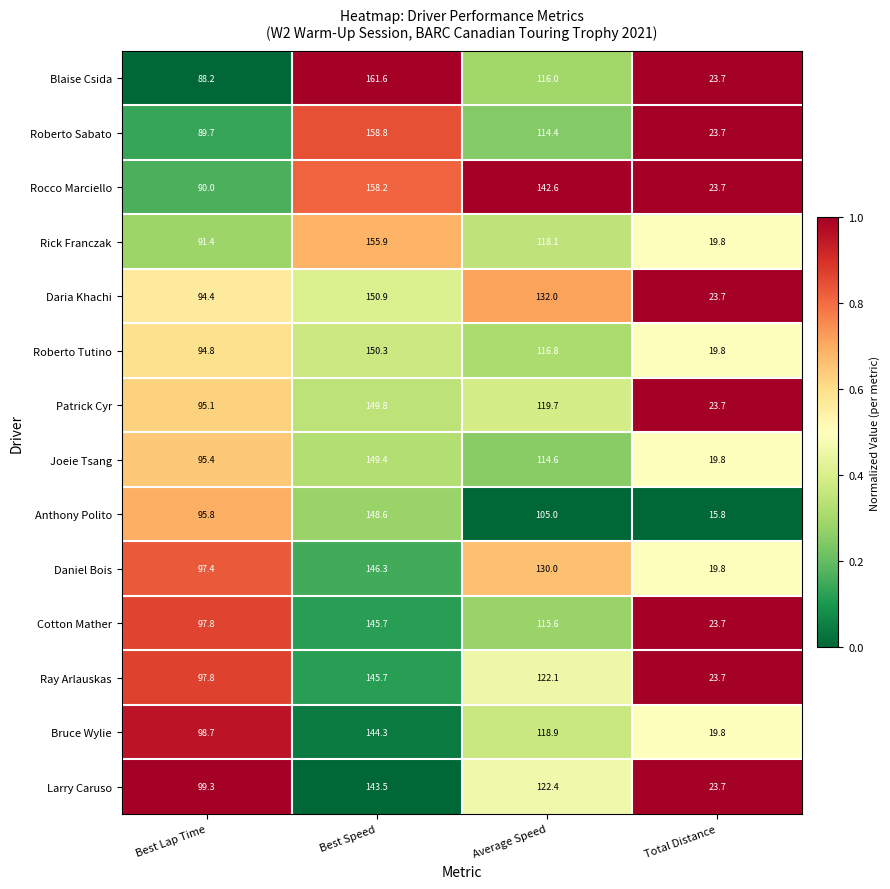

What value does the Daniel Bois series have at Total Distance?

19.8